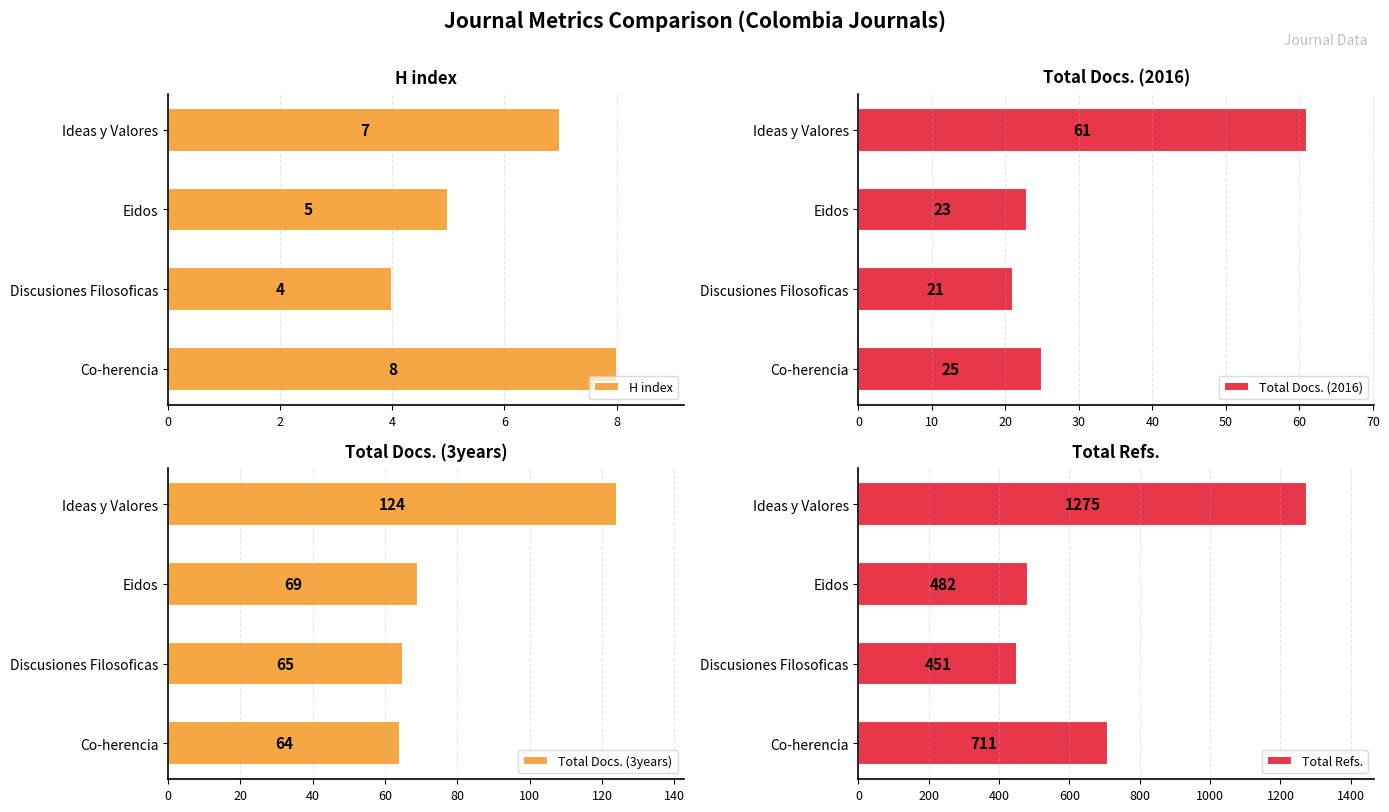

Reading left to right, transcribe all the data shown in this chart.

H index: 8	4	5	7
Total Docs. (2016): 25	21	23	61
Total Docs. (3years): 64	65	69	124
Total Refs.: 711	451	482	1275